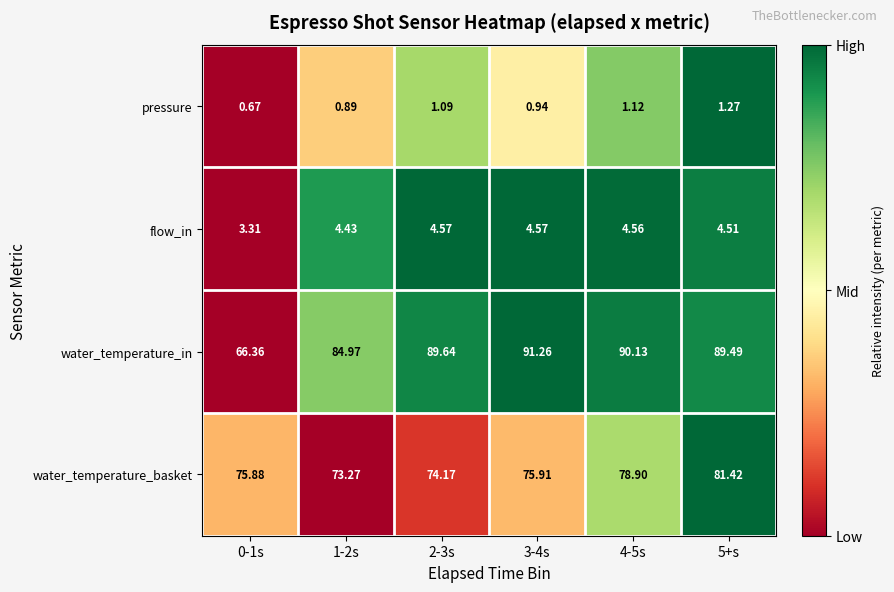

Which series has the largest total across all categories?

water_temperature_in